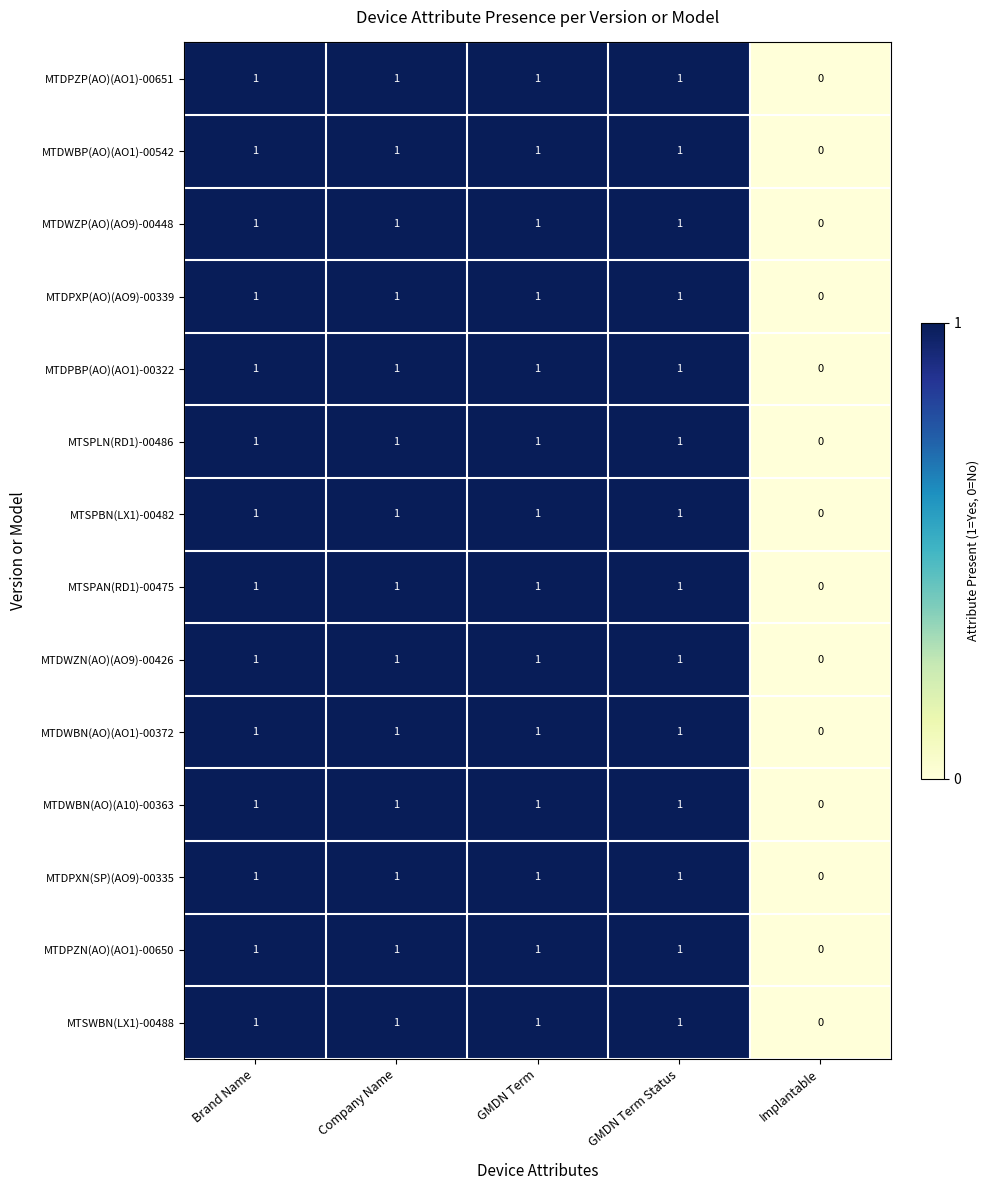

Which label corresponds to the smallest value in the chart?

Implantable